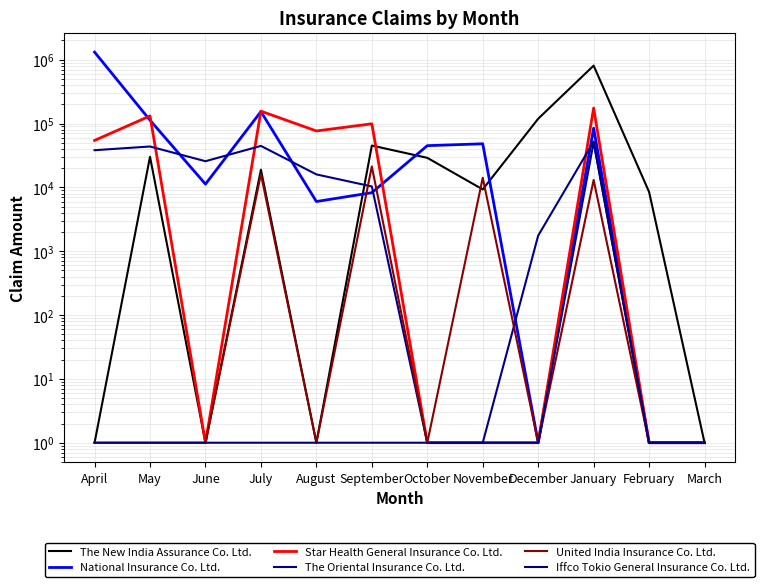

After their last crossing, which series has the higher values: The Oriental Insurance Co. Ltd. or The New India Assurance Co. Ltd.?

The New India Assurance Co. Ltd.